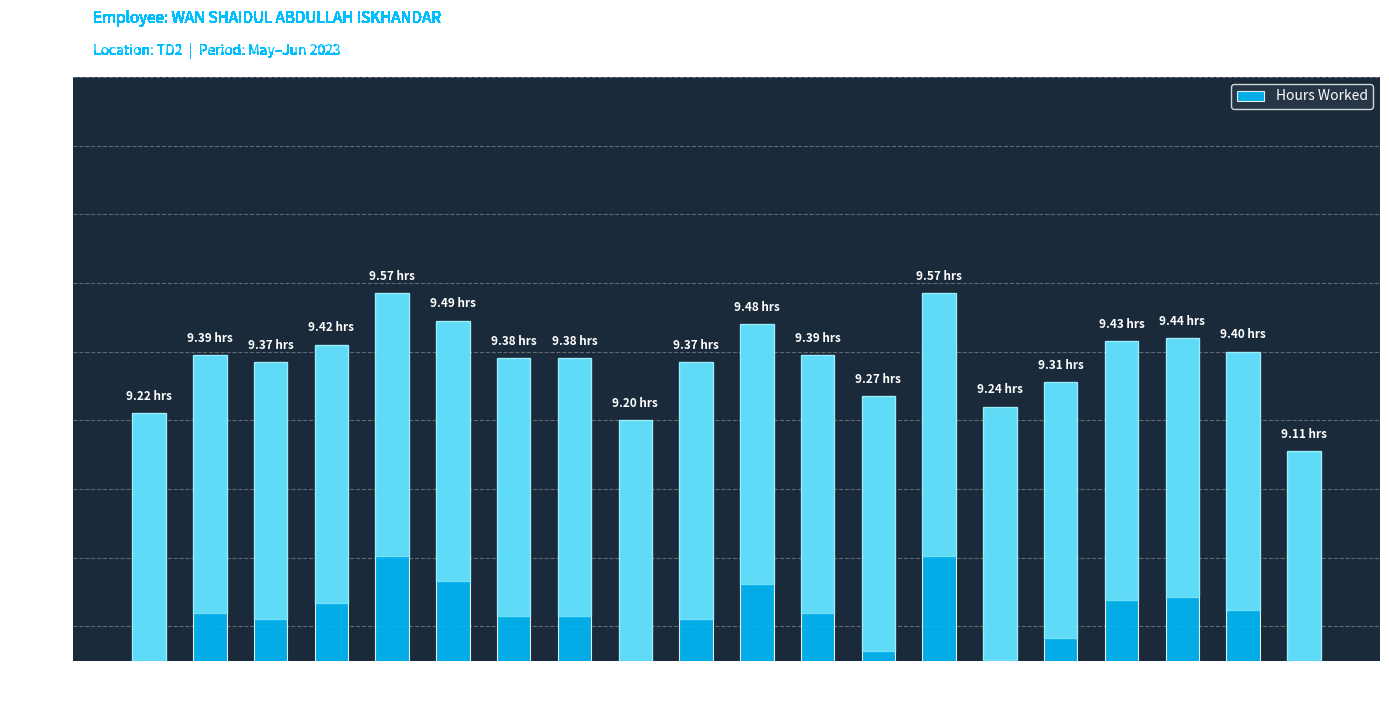

What is the sum of all values?

187.4